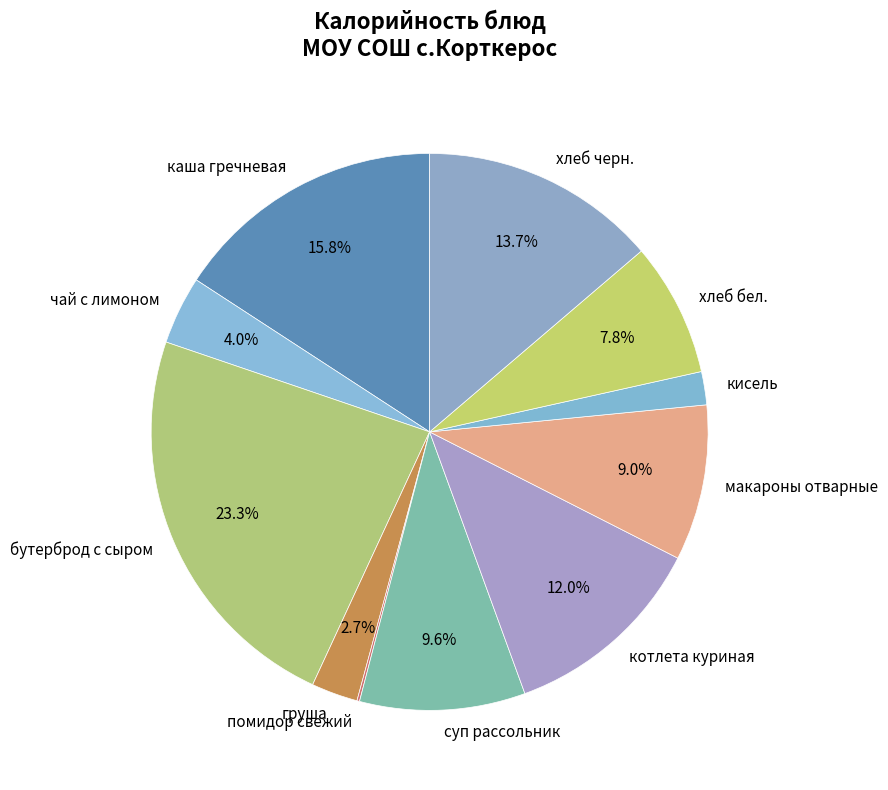

To the nearest percent, what is the combined percentage of суп рассольник and хлеб черн.?

23%